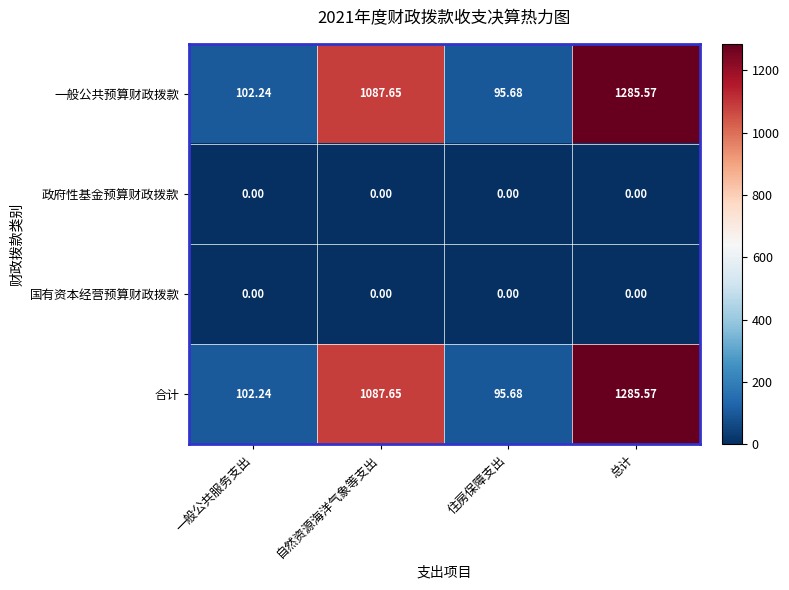

At which category is the sum across all series the highest?

总计